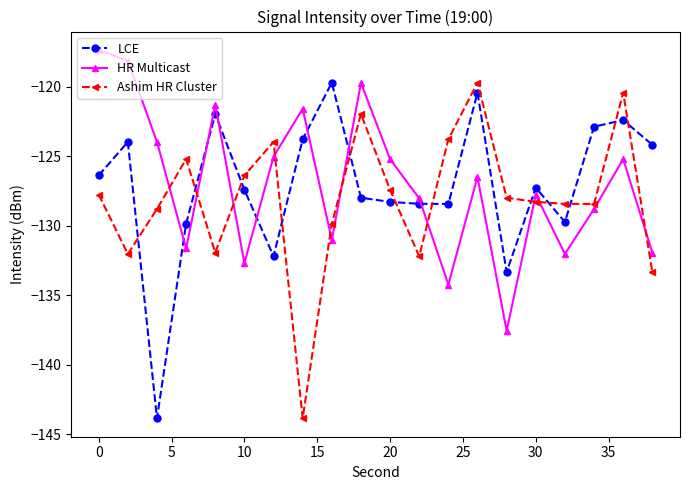

What is the value of the Ashim HR Cluster point at the 4th from the left?

-125.2